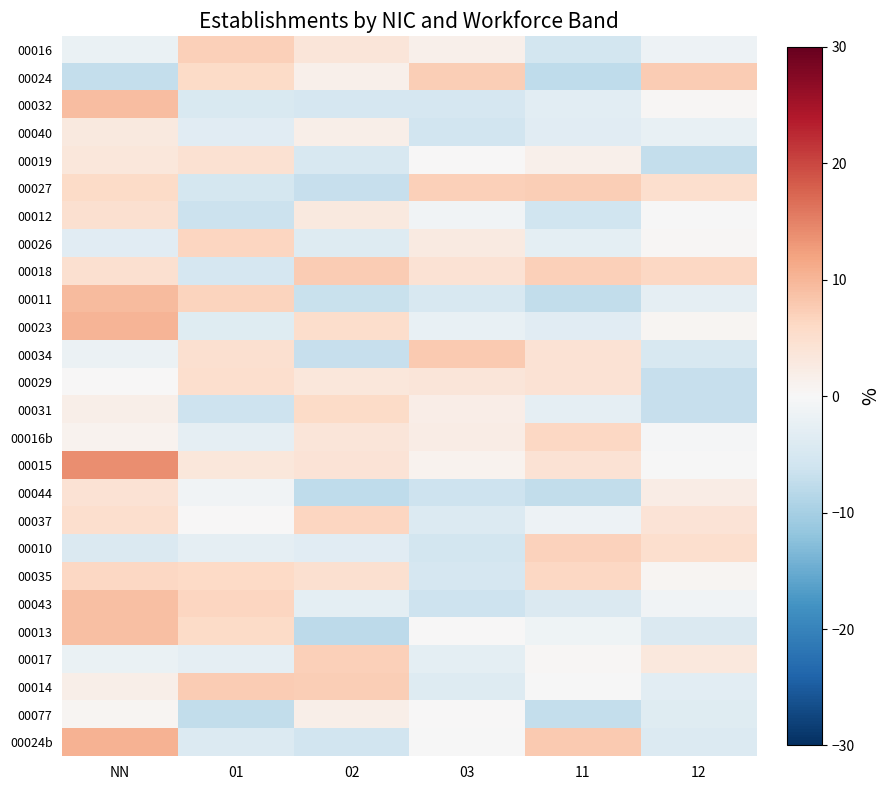

Rank the series at 12 from highest to lowest value.

00024, 00018, 00027, 00010, 00037, 00017, 00044, 00023, 00035, 00032, 00026, 00012, 00015, 00016b, 00043, 00016, 00040, 00011, 00014, 00077, 00024b, 00013, 00034, 00029, 00031, 00019